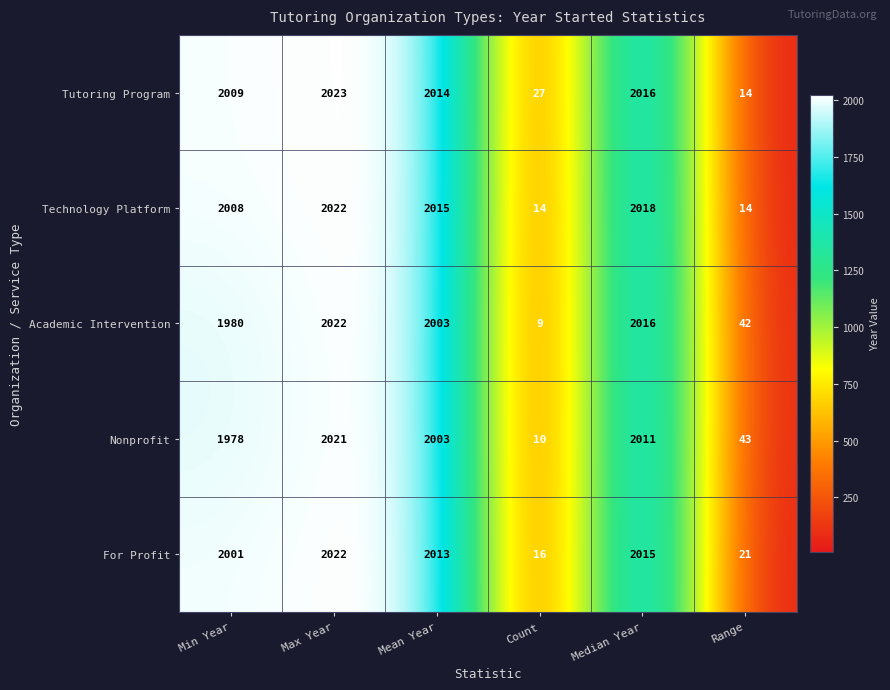

What is the sum of all For Profit values?

8088